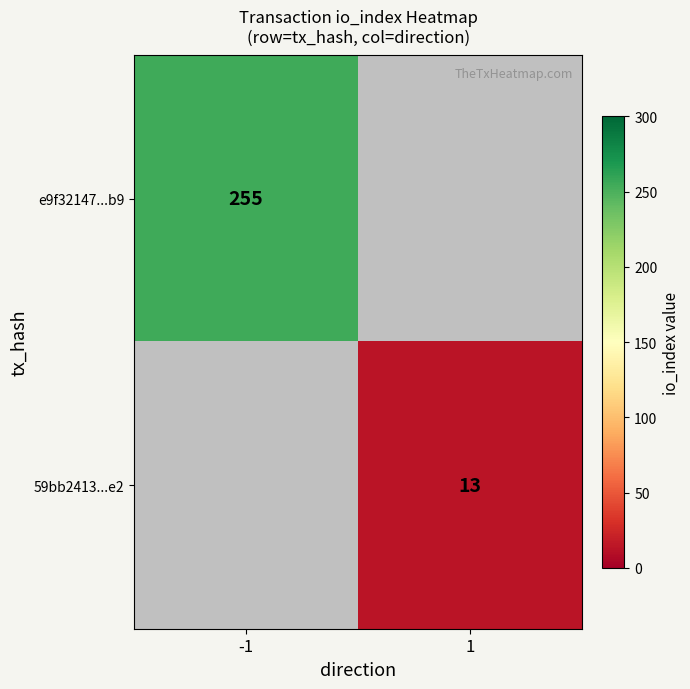

Is it true that e9f32147...b9 equals 255 at -1?

True